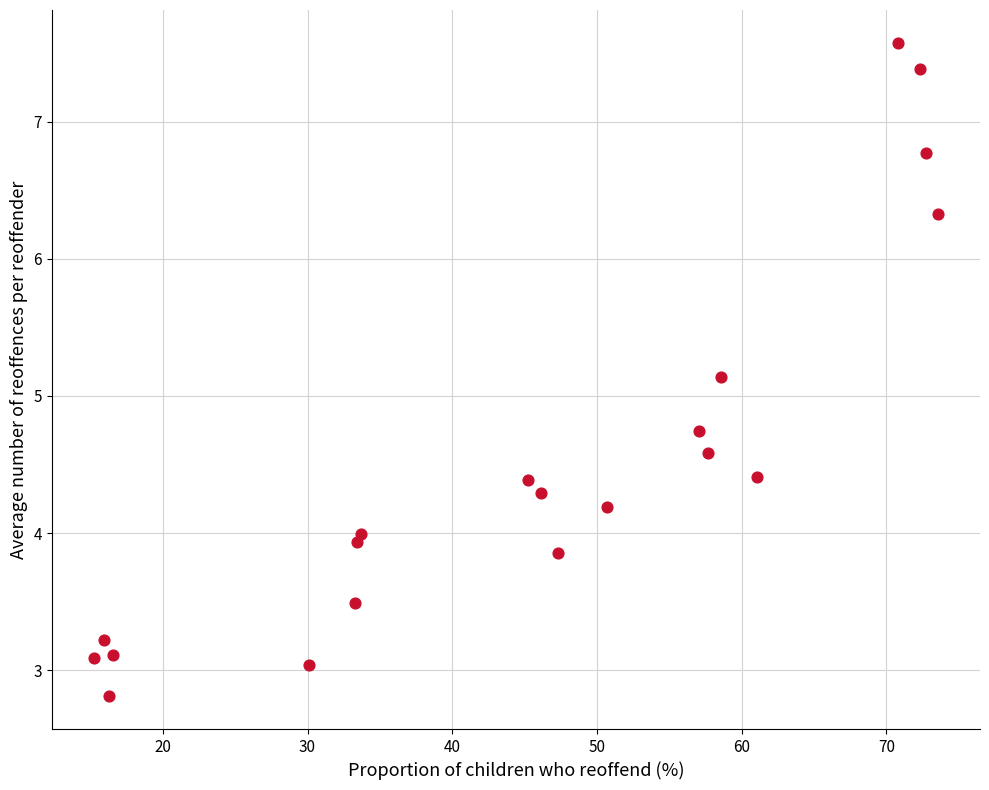

What is the range of X values (max minus min)?

58.3